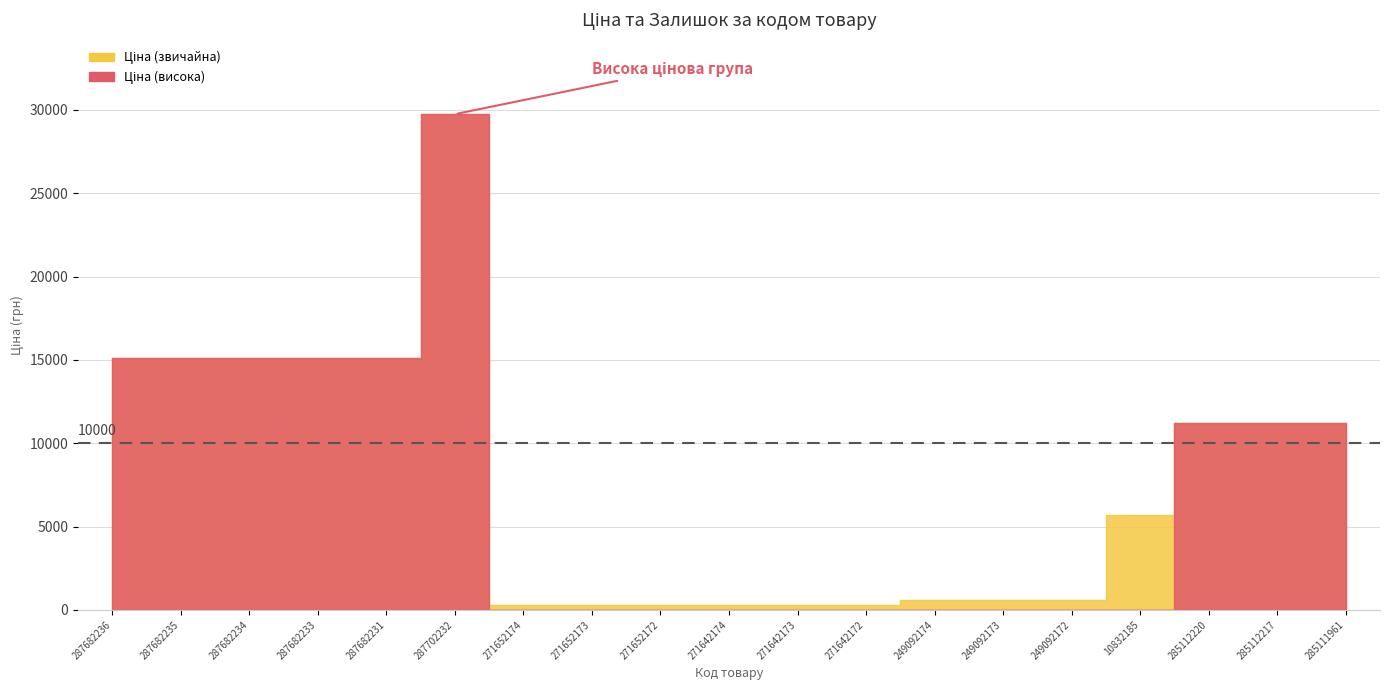

The Ціна series shows 310.3 at 271642173. True or false?

True